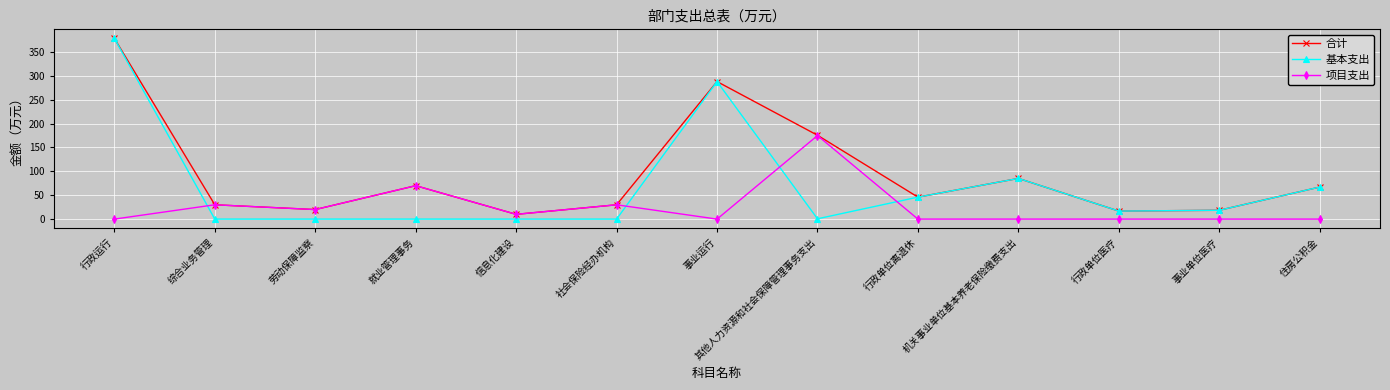

What is the value of the 项目支出 point at the 3rd from the left?

20.0